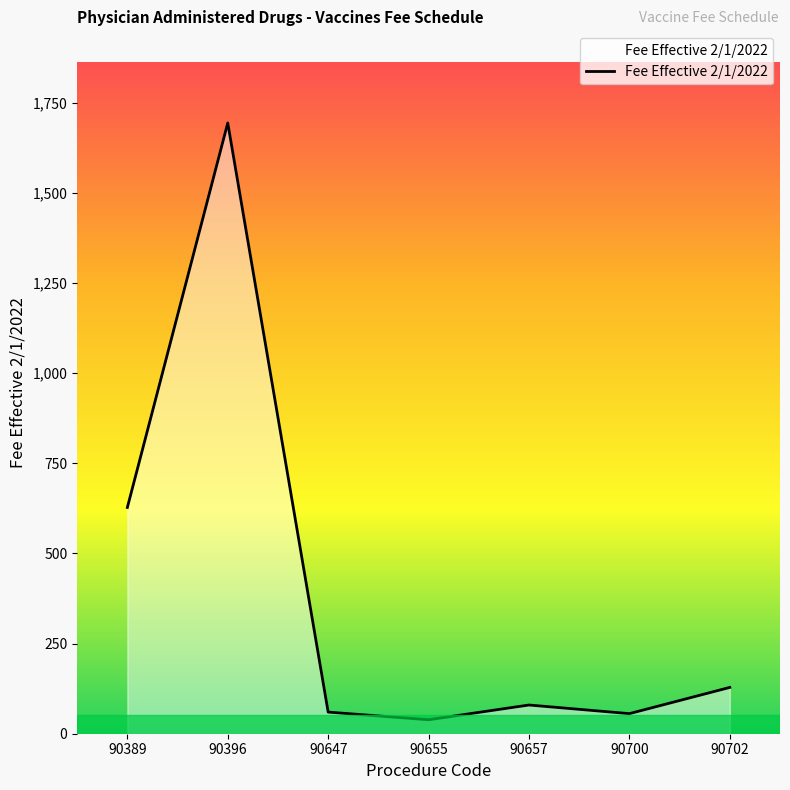

Where is the first local maximum?

90396